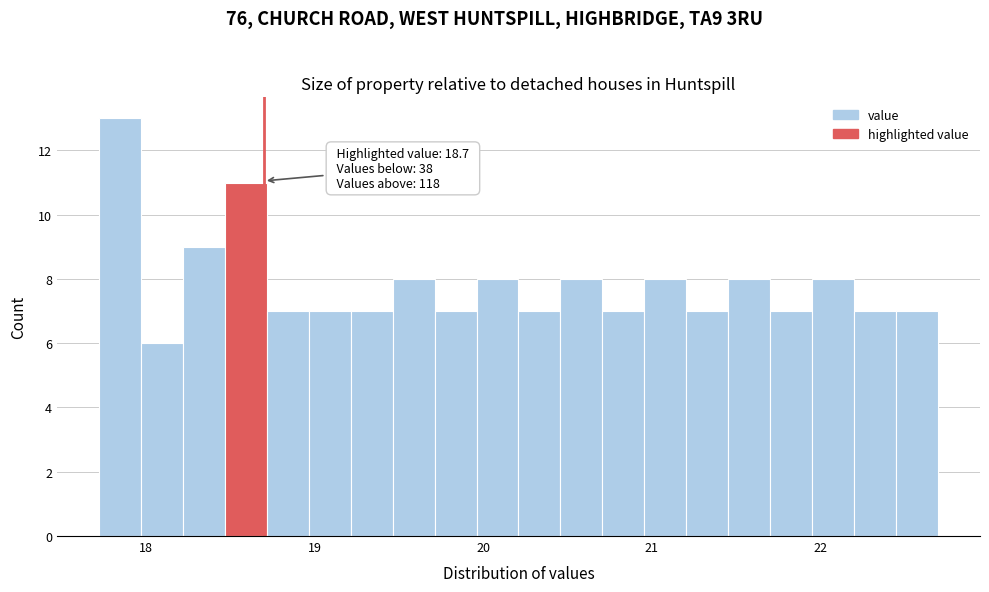

Around what value on the x-axis is the tallest bar? Give the approximate position of its centre, as read against the axis.

17.8